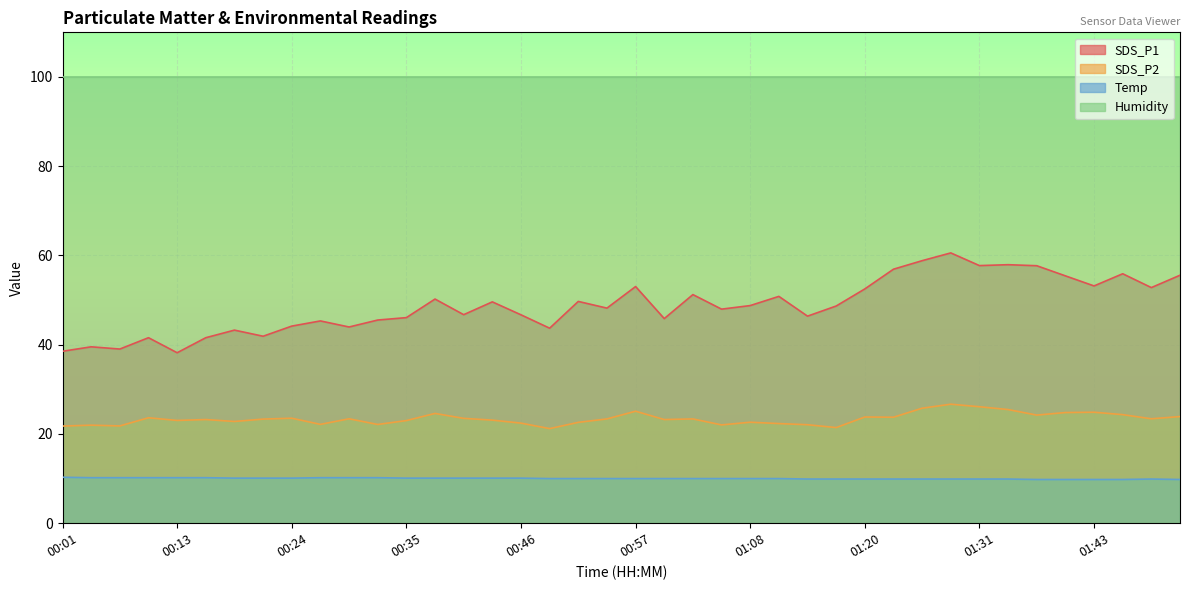

What is the label of the 33rd point from the left?

01:31